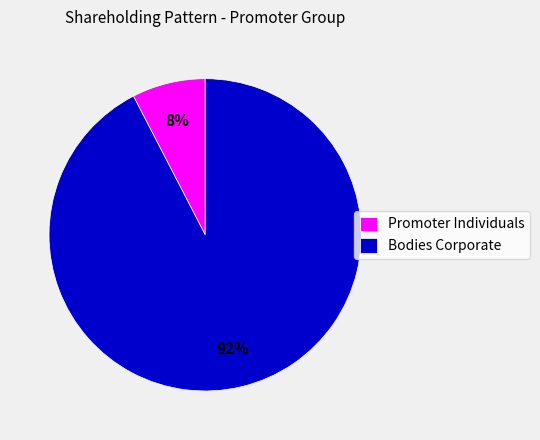

Which category has the biggest portion of the pie?

Bodies Corporate